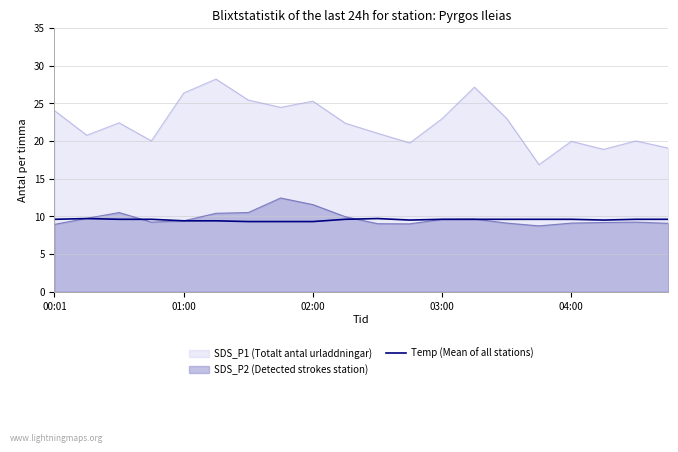

List the series in order of their peak value, highest first.

SDS_P1 (Totalt antal urladdningar), SDS_P2 (Detected strokes station), Temp (Mean of all stations)